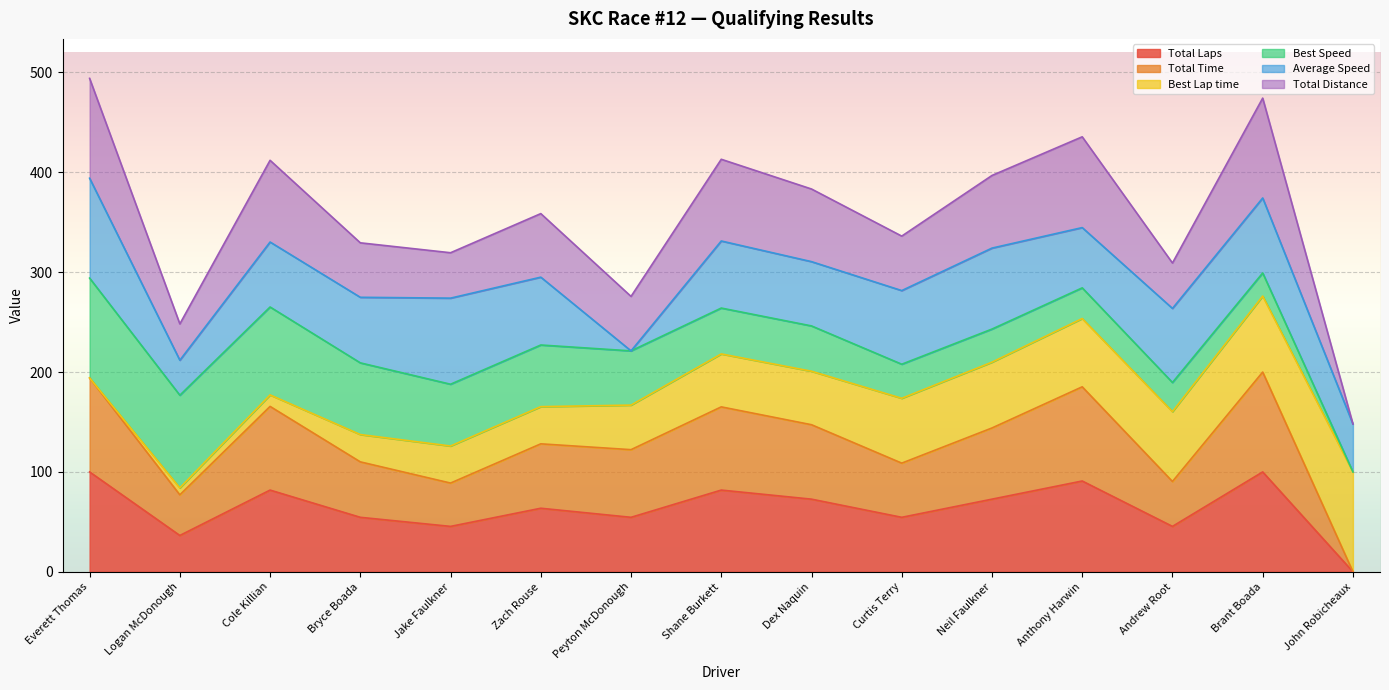

Rank the categories by Total Time value from lowest to highest.

John Robicheaux, Logan McDonough, Jake Faulkner, Andrew Root, Curtis Terry, Bryce Boada, Peyton McDonough, Zach Rouse, Neil Faulkner, Dex Naquin, Shane Burkett, Cole Killian, Anthony Harwin, Everett Thomas, Brant Boada